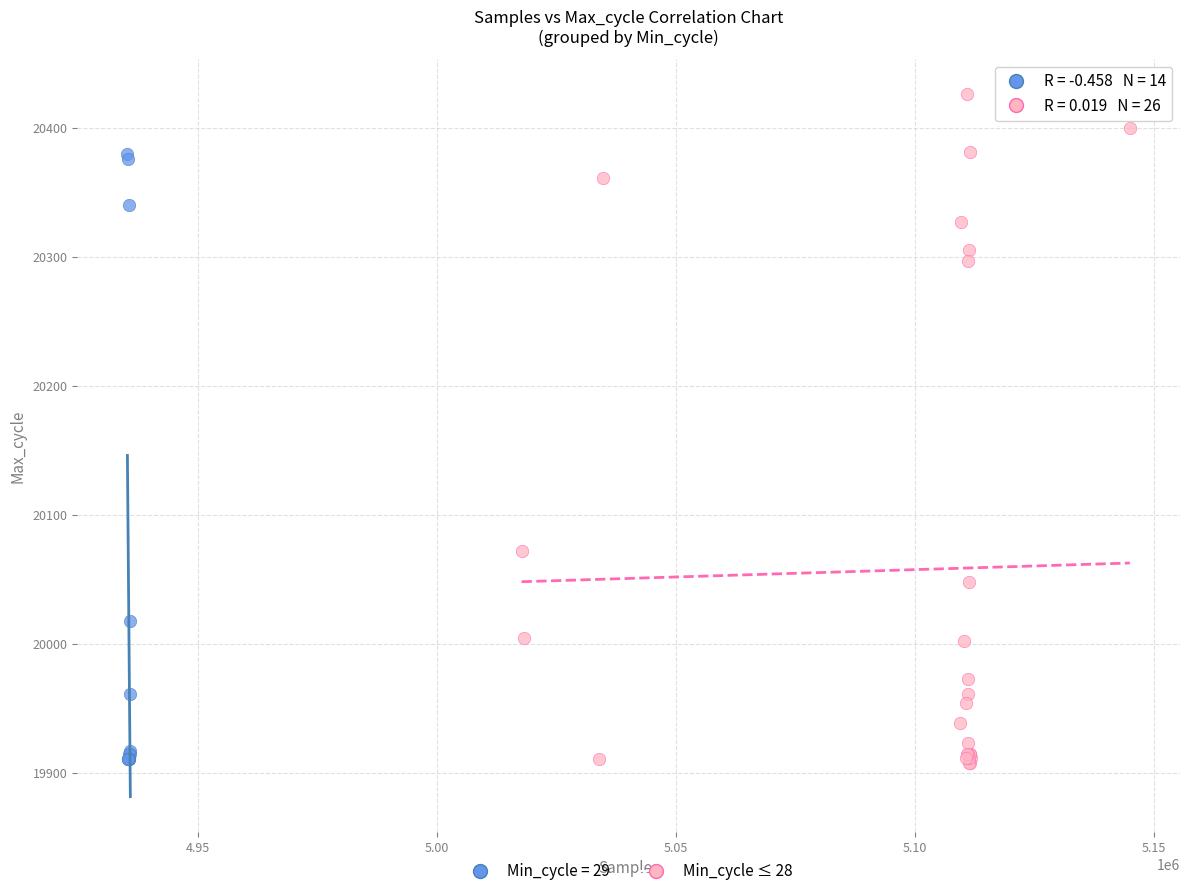

Which series has the largest Y range (max minus min)?

Min_cycle ≤ 28